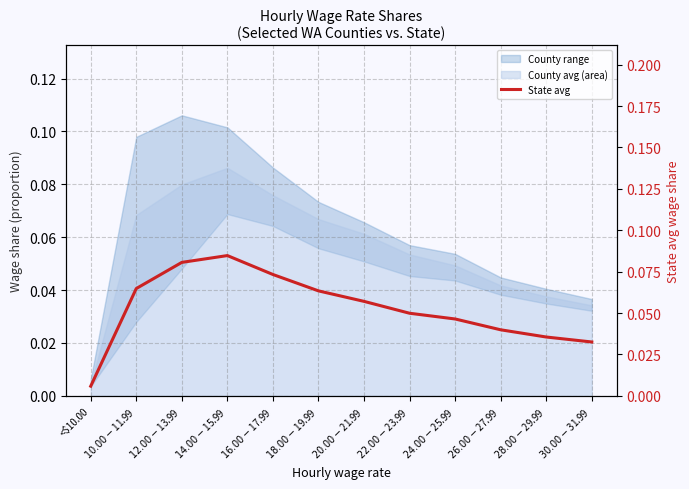

Rank the categories by value from lowest to highest.

<$10.00, $30.00-$31.99, $28.00-$29.99, $26.00-$27.99, $24.00-$25.99, $22.00-$23.99, $20.00-$21.99, $18.00-$19.99, $10.00-$11.99, $16.00-$17.99, $12.00-$13.99, $14.00-$15.99